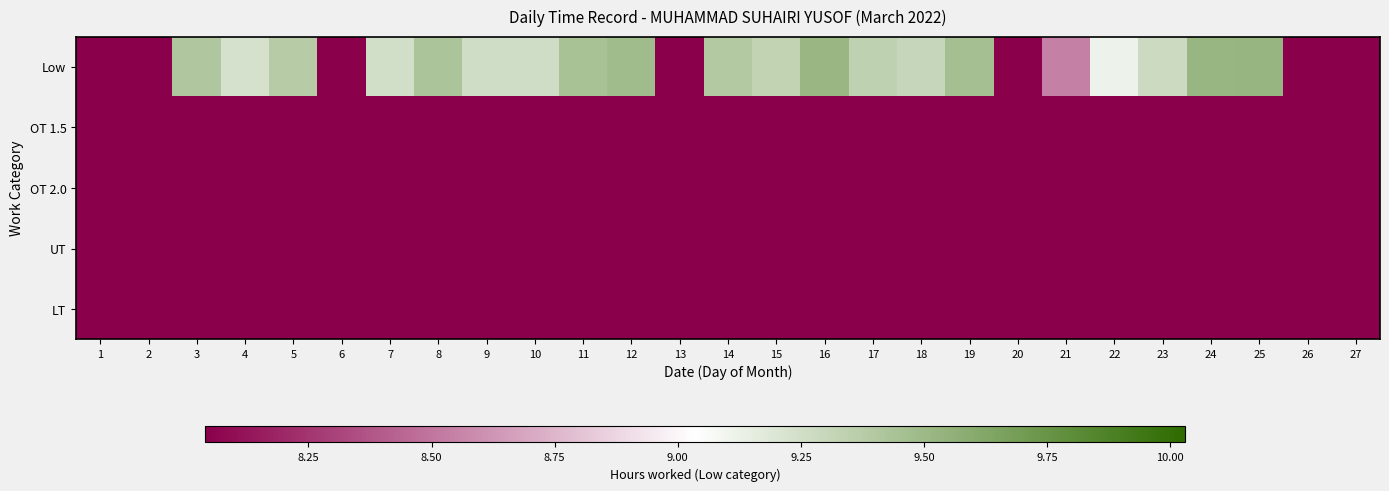

How many categories are shown in the chart?

27